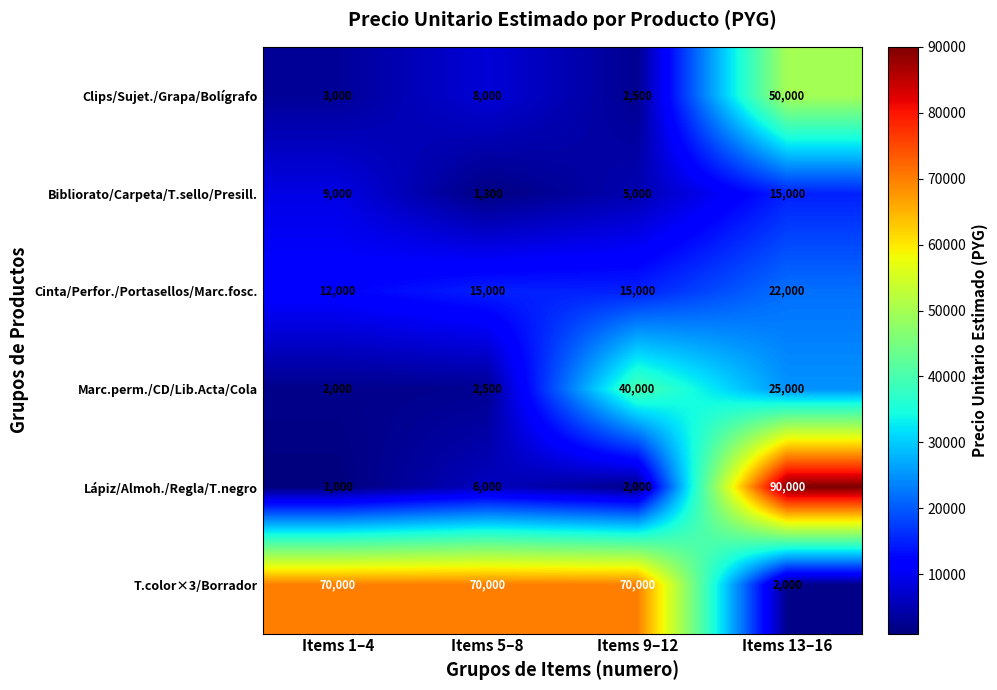

What is the smallest value displayed?

1000